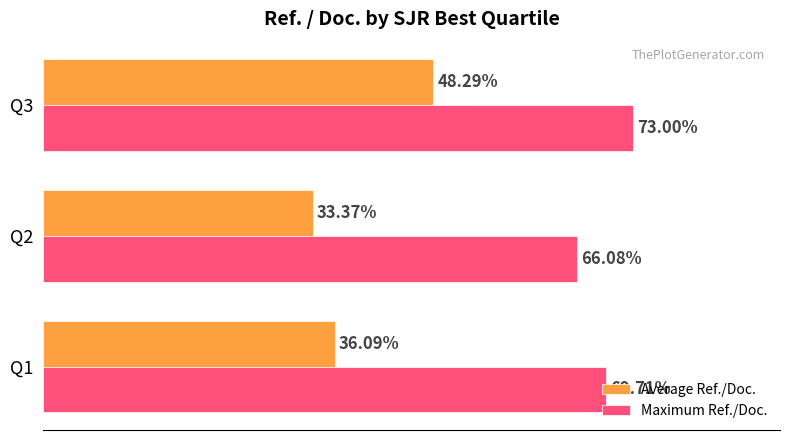

Which series has the widest spread of values?

Average Ref./Doc.